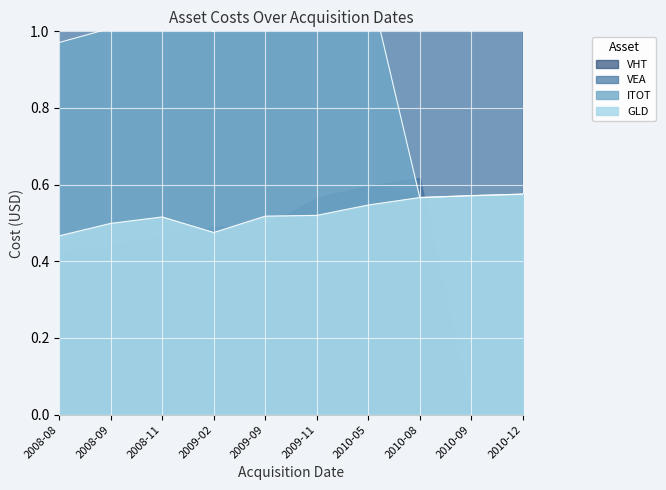

True or false: GLD and ITOT cross at least once.

False